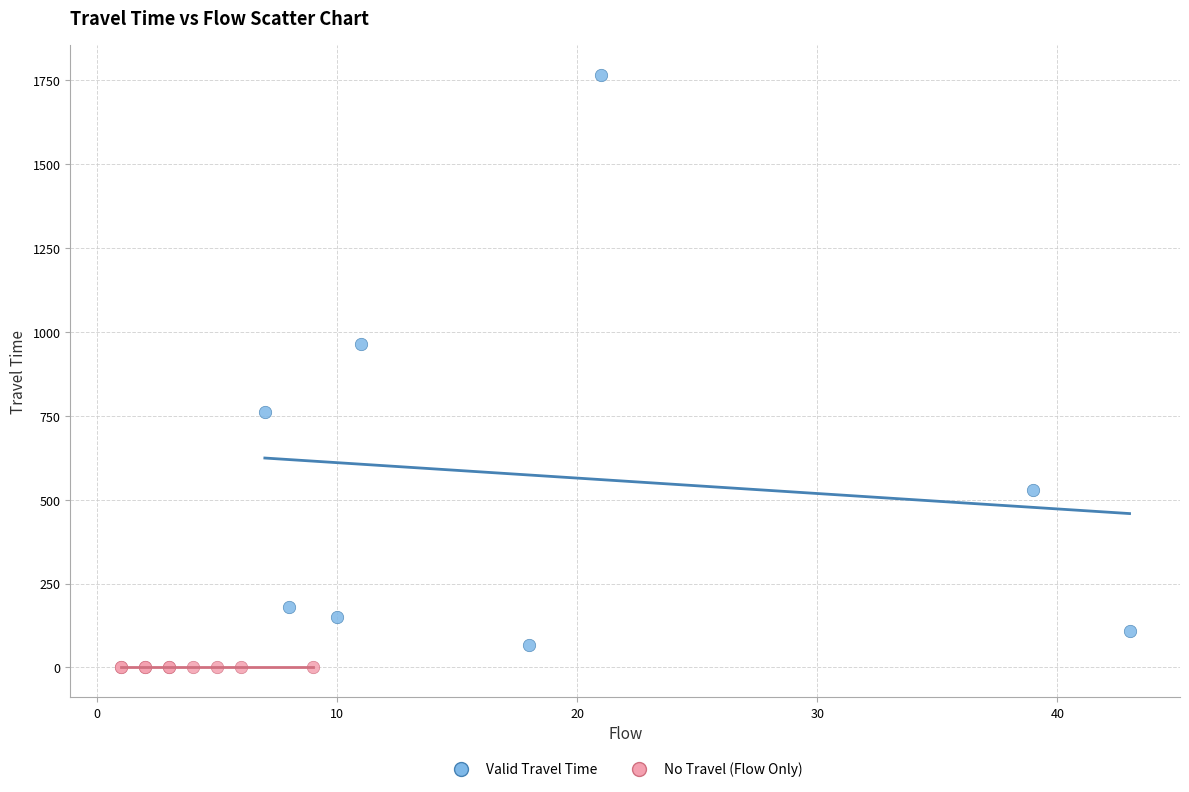

Which series contains the highest Y value?

Valid Travel Time